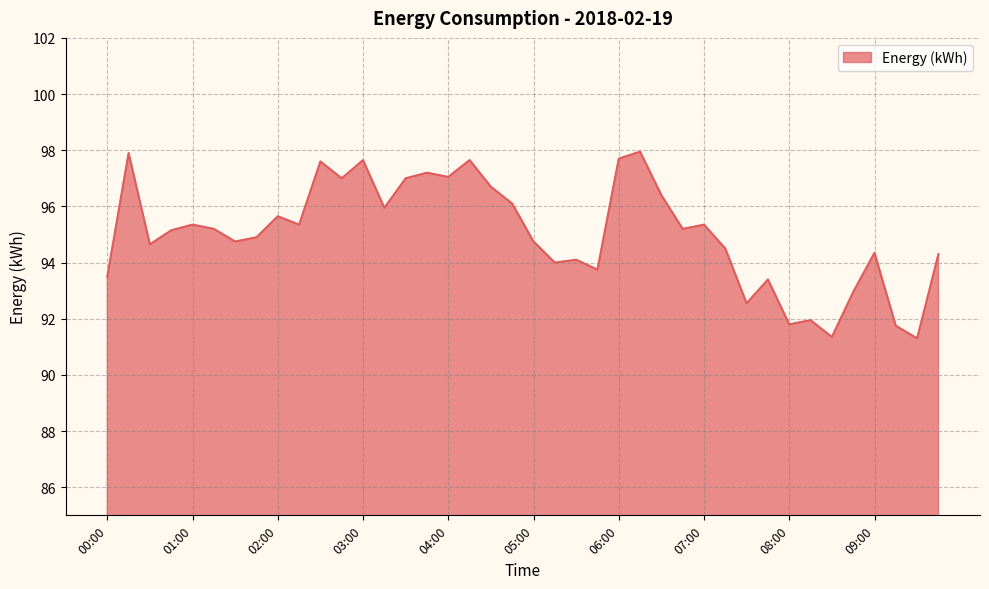

What is the minimum value shown in the chart?

91.3